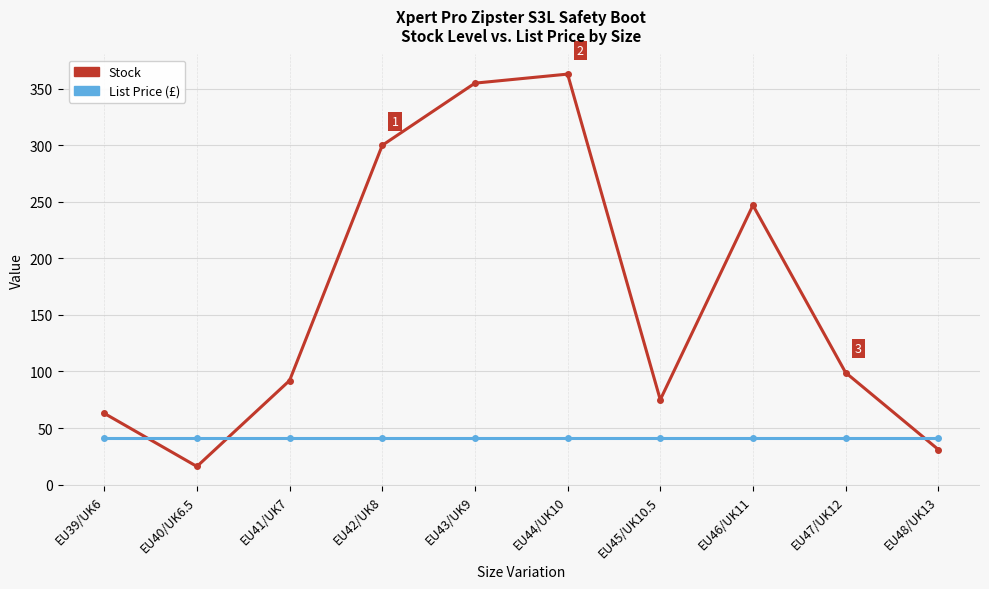

What is the label of the 2nd point from the right?

EU47/UK12